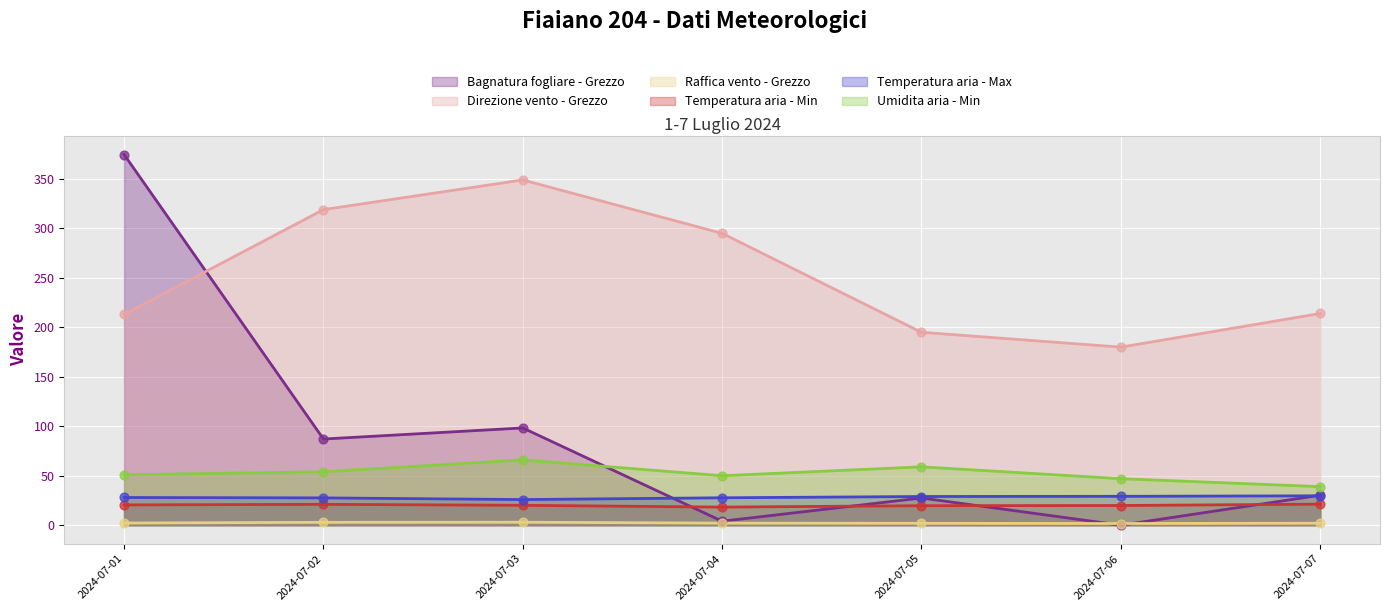

What is the total value across all series at 2024-07-01?

689.4